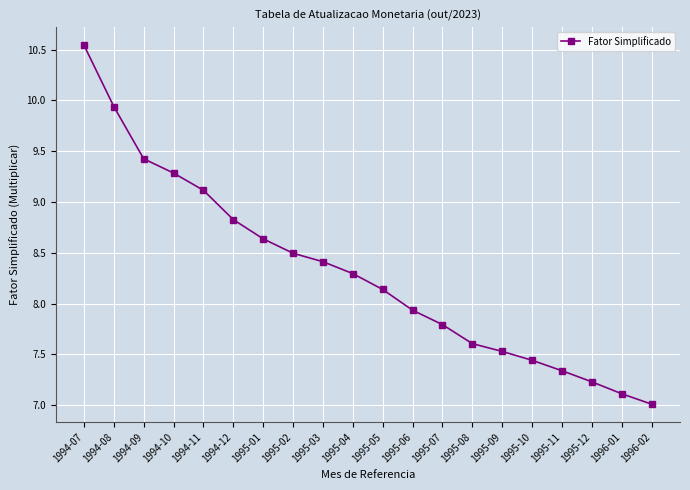

True or false: there are more than 0 points higher than both neighbors.

False